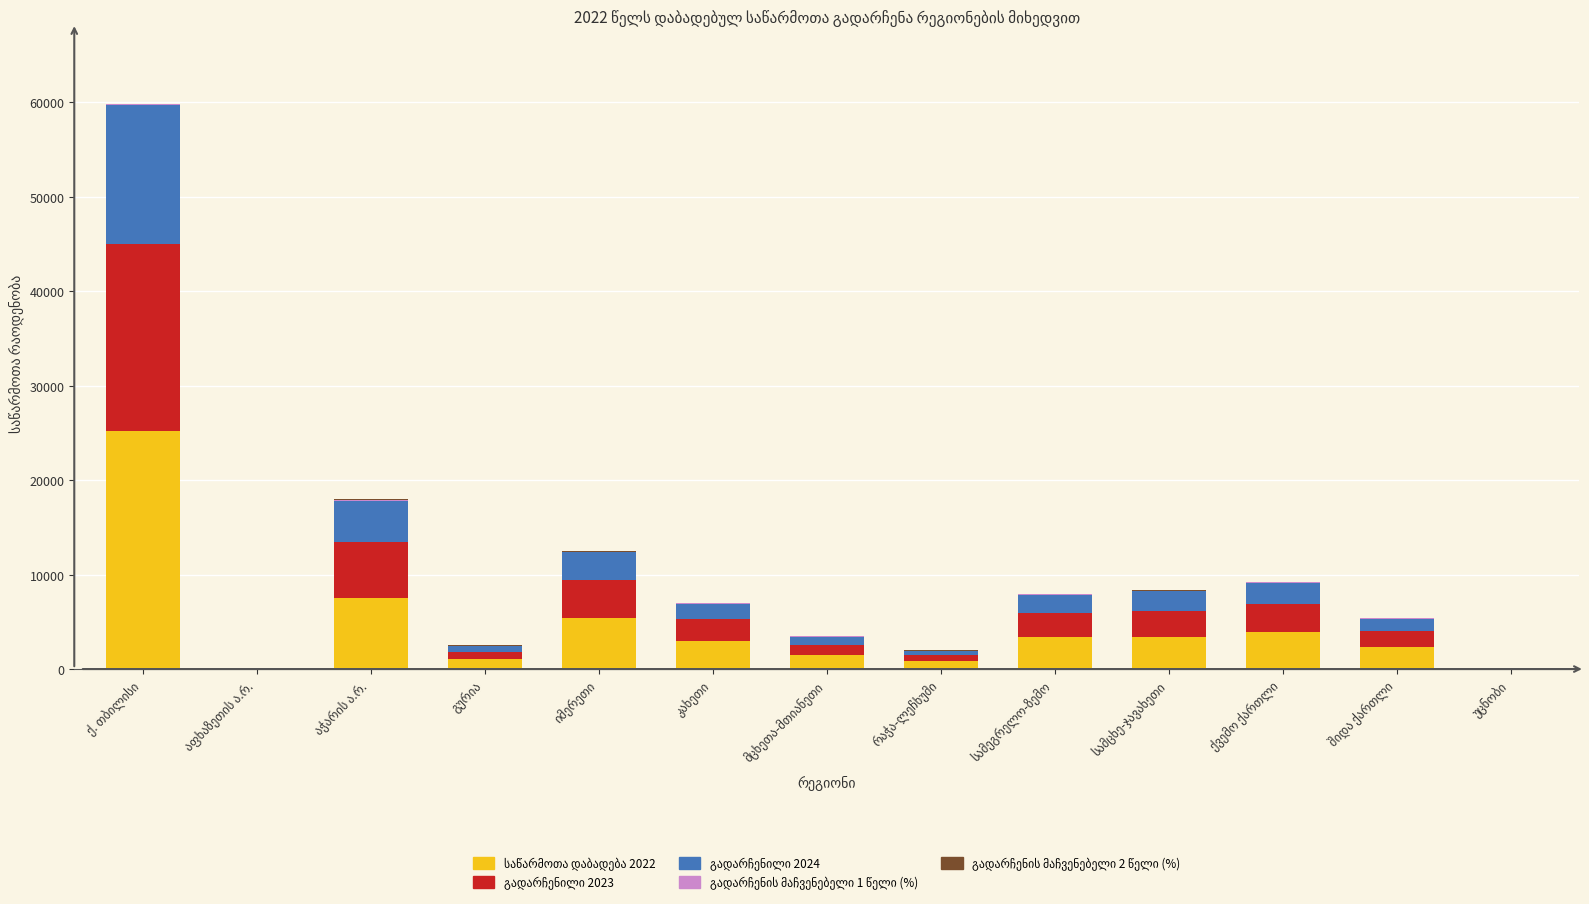

Reading left to right, extract all data points from this chart.

საწარმოთა დაბადება 2022: ქ. თბილისი=25155	აფხაზეთის ა.რ.=2	აჭარის ა.რ.=7471	გურია=1082	იმერეთი=5392	კახეთი=2997	მცხეთა-მთიანეთი=1437	რაჭა-ლეჩხუმი=809	სამეგრელო-ზემო=3431	სამცხე-ჯავახეთი=3405	ქვემო ქართლი=3964	შიდა ქართლი=2285	უცნობი=12
გადარჩენილი 2023: ქ. თბილისი=19803	აფხაზეთის ა.რ.=1	აჭარის ა.რ.=5948	გურია=759	იმერეთი=3986	კახეთი=2247	მცხეთა-მთიანეთი=1124	რაჭა-ლეჩხუმი=631	სამეგრელო-ზემო=2545	სამცხე-ჯავახეთი=2777	ქვემო ქართლი=2970	შიდა ქართლი=1700	უცნობი=8
გადარჩენილი 2024: ქ. თბილისი=14737	აფხაზეთის ა.რ.=1	აჭარის ა.რ.=4388	გურია=574	იმერეთი=2964	კახეთი=1626	მცხეთა-მთიანეთი=848	რაჭა-ლეჩხუმი=440	სამეგრელო-ზემო=1845	სამცხე-ჯავახეთი=2037	ქვემო ქართლი=2154	შიდა ქართლი=1293	უცნობი=3
გადარჩენის მაჩვენებელი 1 წელი (%): ქ. თბილისი=79	აფხაზეთის ა.რ.=50	აჭარის ა.რ.=80	გურია=70	იმერეთი=74	კახეთი=75	მცხეთა-მთიანეთი=78	რაჭა-ლეჩხუმი=78	სამეგრელო-ზემო=74	სამცხე-ჯავახეთი=82	ქვემო ქართლი=75	შიდა ქართლი=74	უცნობი=67
გადარჩენის მაჩვენებელი 2 წელი (%): ქ. თბილისი=59	აფხაზეთის ა.რ.=50	აჭარის ა.რ.=59	გურია=53	იმერეთი=55	კახეთი=54	მცხეთა-მთიანეთი=59	რაჭა-ლეჩხუმი=54	სამეგრელო-ზემო=54	სამცხე-ჯავახეთი=60	ქვემო ქართლი=54	შიდა ქართლი=57	უცნობი=25